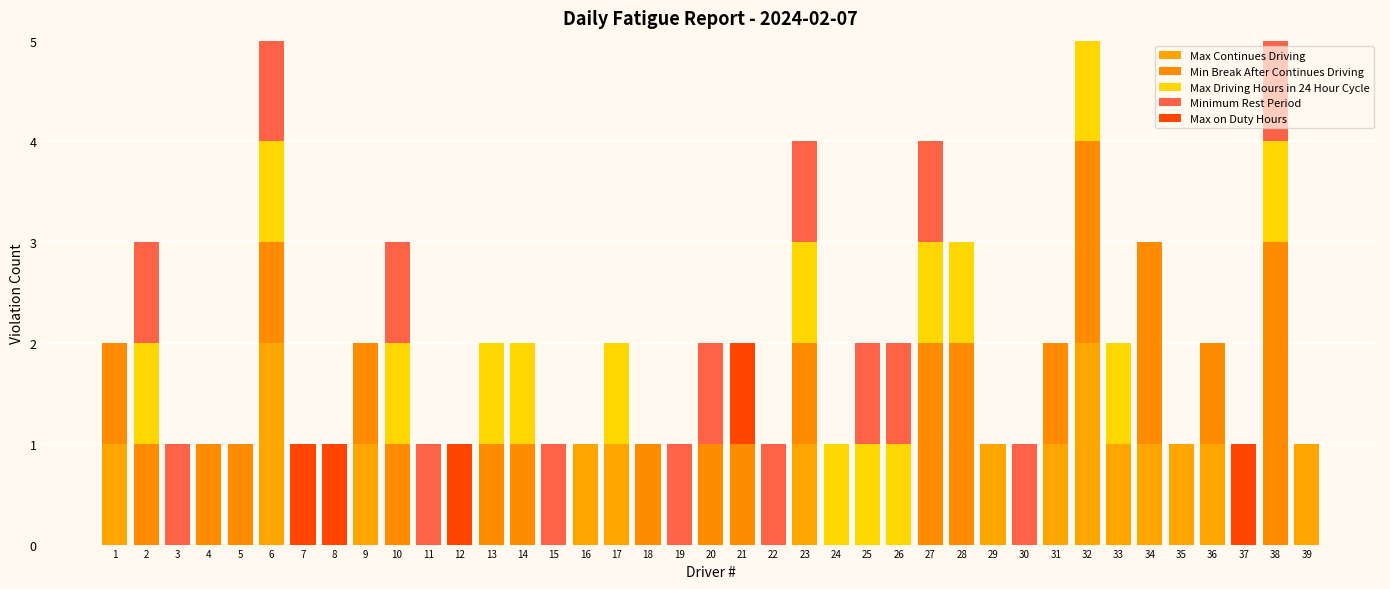

At which category does the chart reach its peak across all series?

38